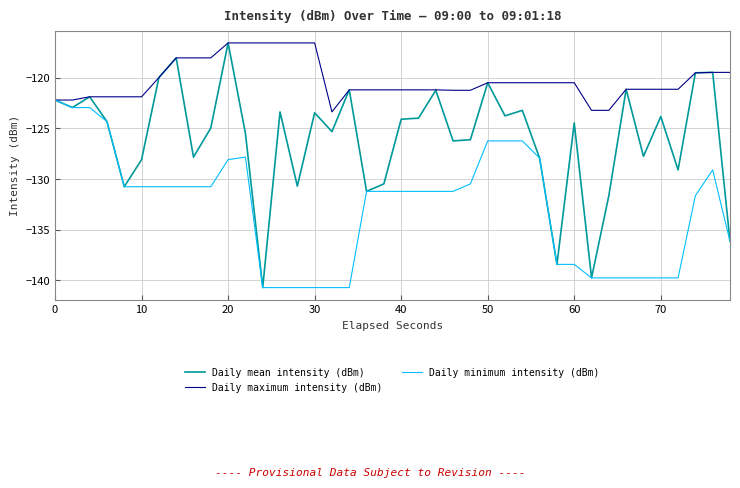

What are all the series names shown in the legend?

Daily mean intensity (dBm), Daily maximum intensity (dBm), Daily minimum intensity (dBm)